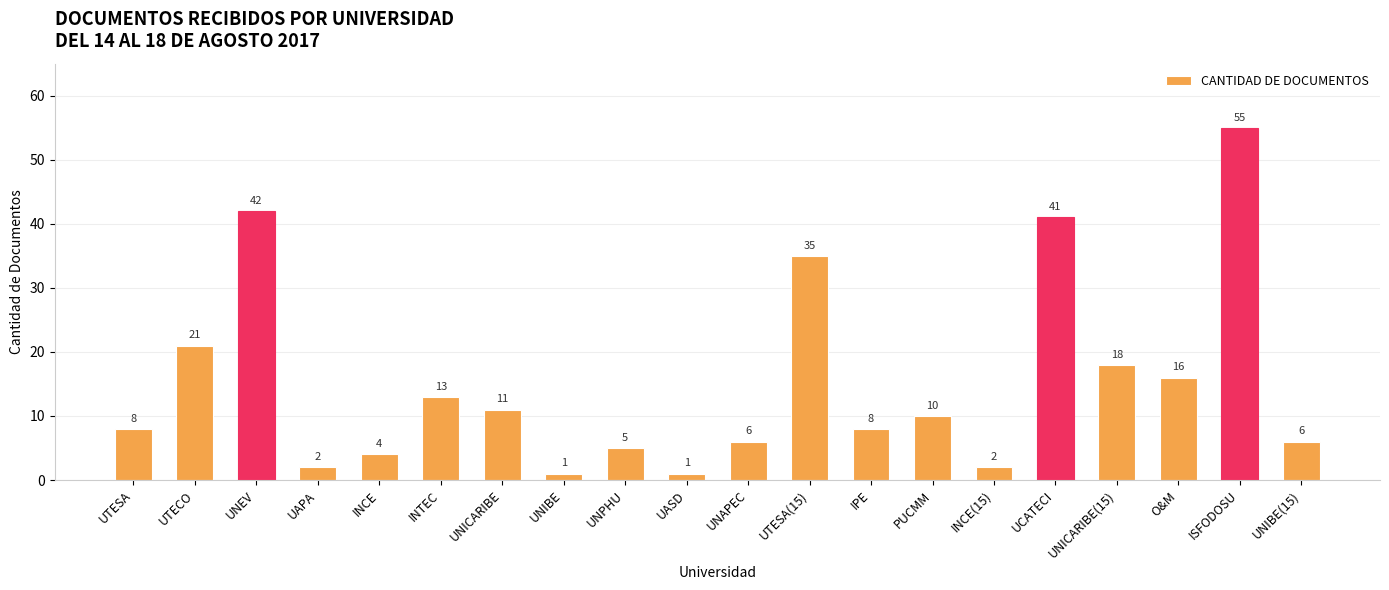

What is the maximum value shown in the chart?

55